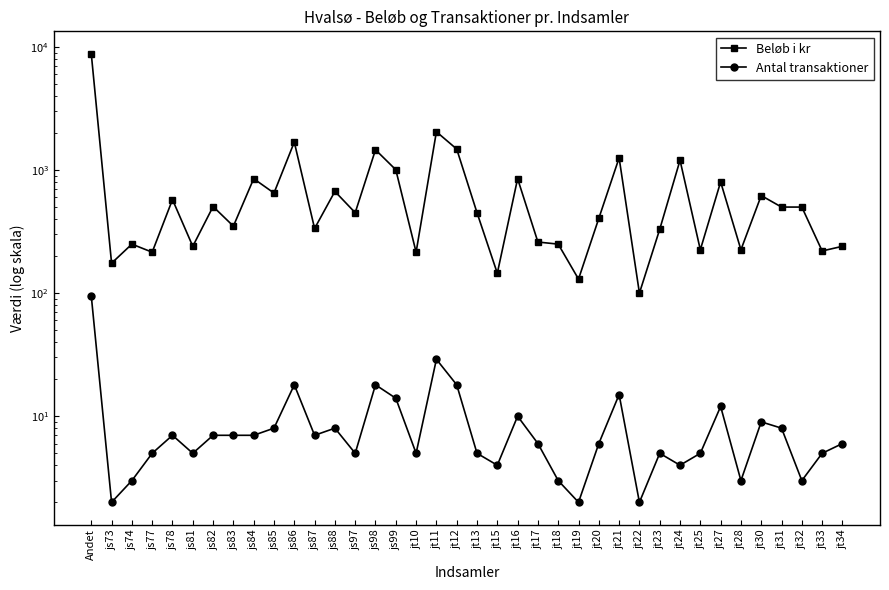

What position from the right is jt10?

22